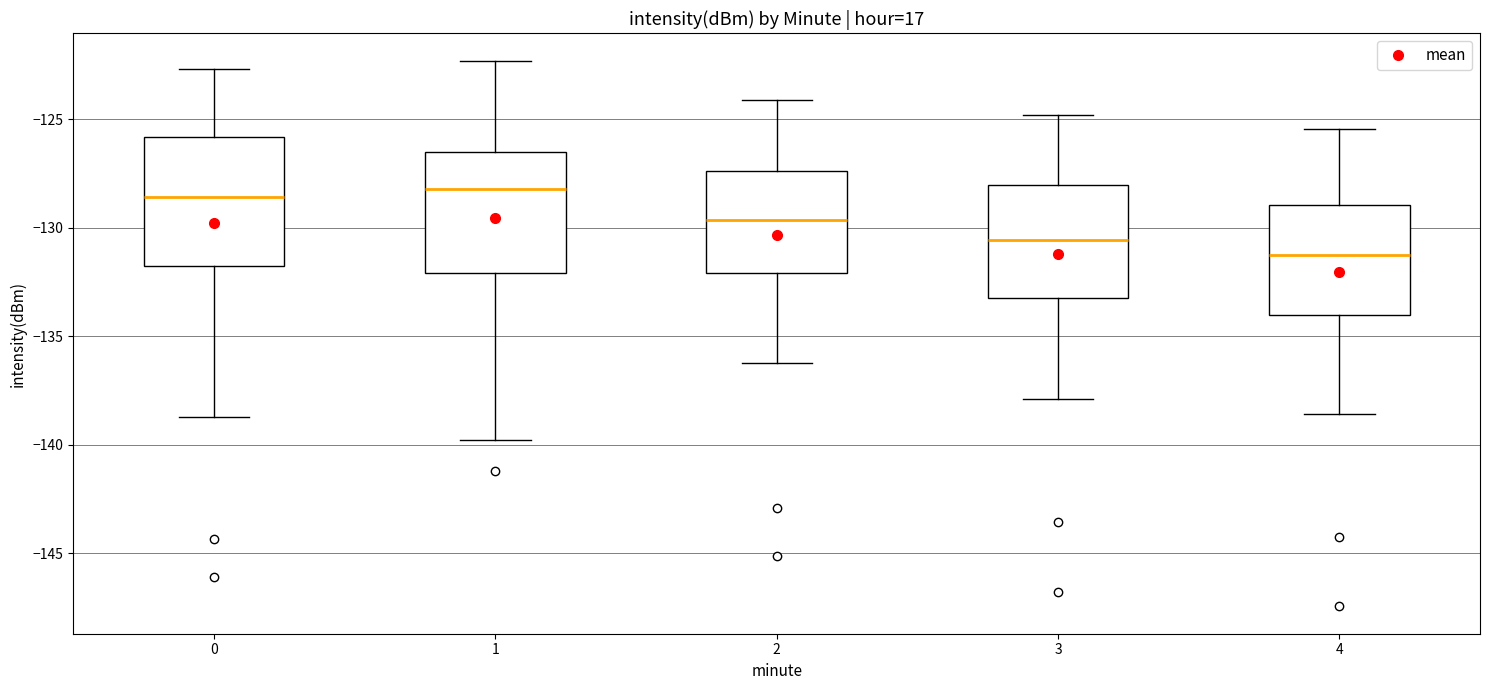

Where does the lower whisker of the box at x = 3 end on the y-axis? The values are not printed on the chart, so give them approximately, as read against the axis.

-138.0